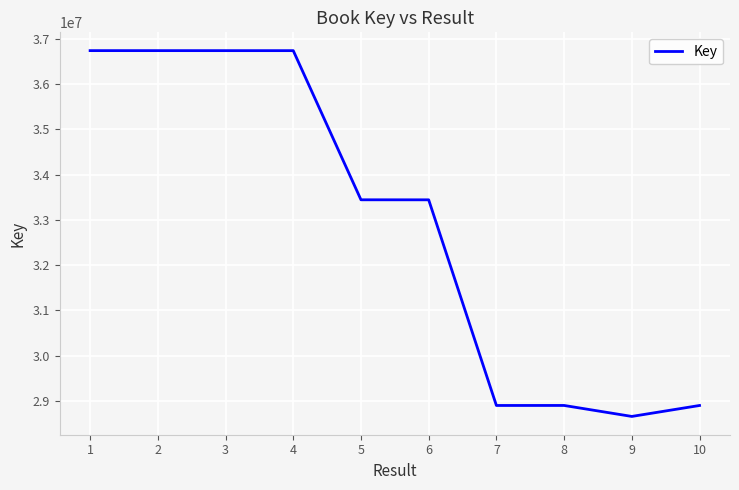

Is it true that the value at 8 is 38076132?

False